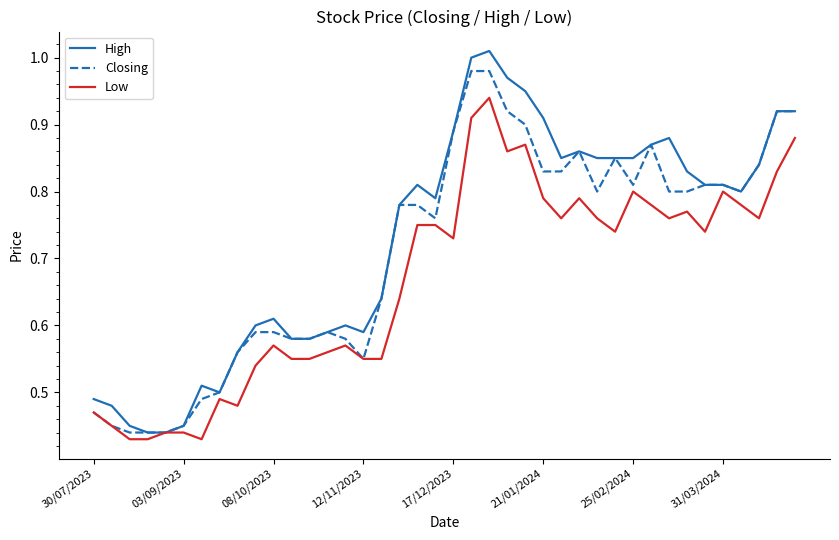

List the series in order of their overall mean, lowest first.

Low, Closing, High